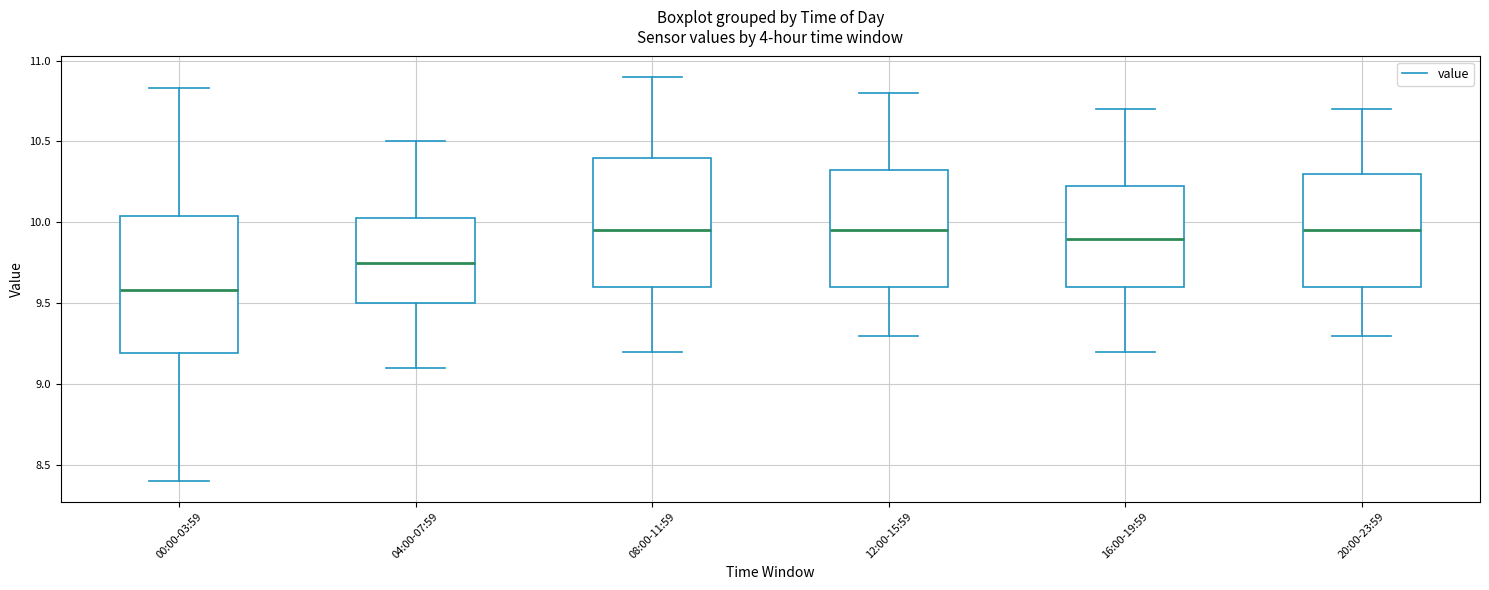

Which box has the lowest median line?

00:00-03:59